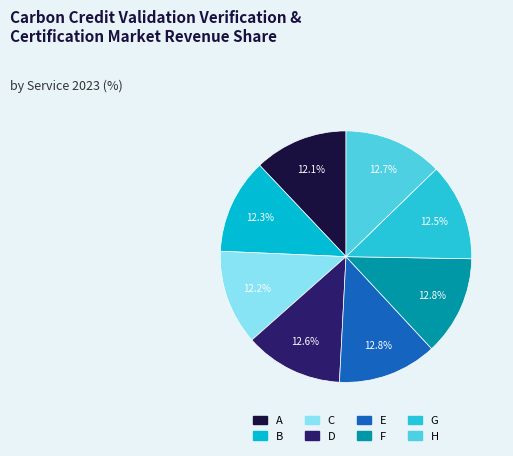

Is there a majority slice in this chart?

No